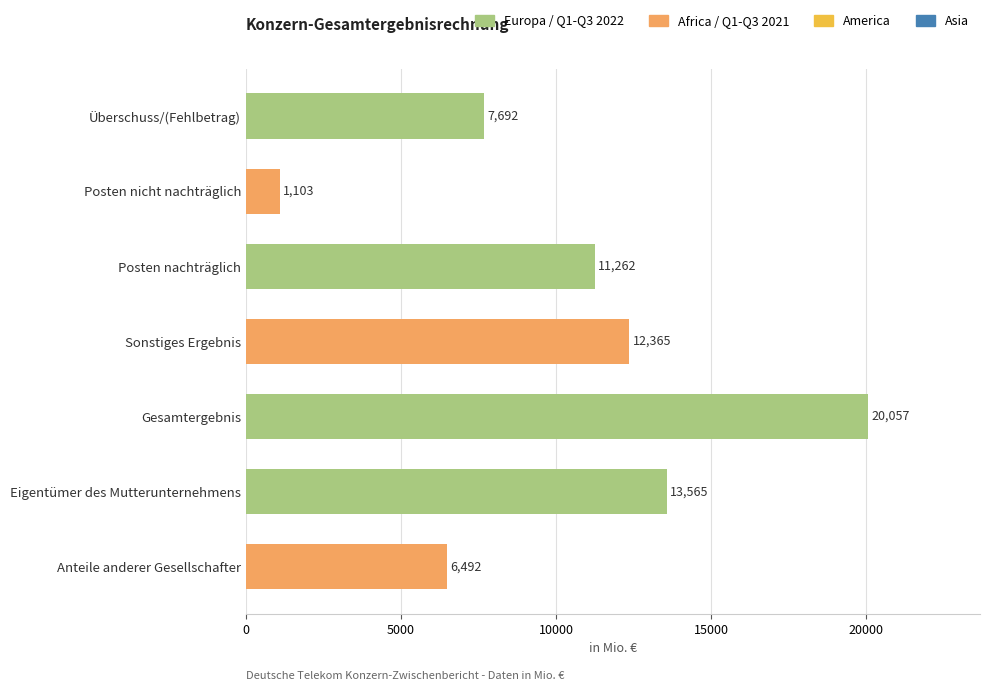

The chart shows a value of 1103 at Posten nicht nachträglich. True or false?

True